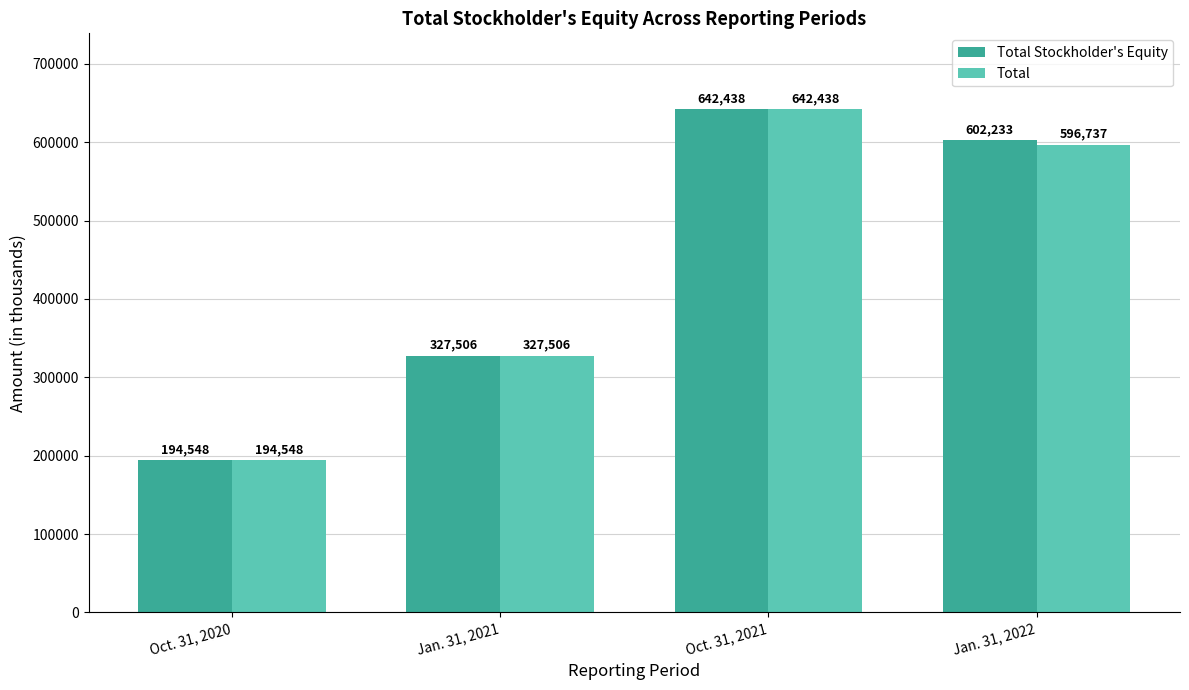

What is the sum of all Total Stockholder's Equity values?

1766725